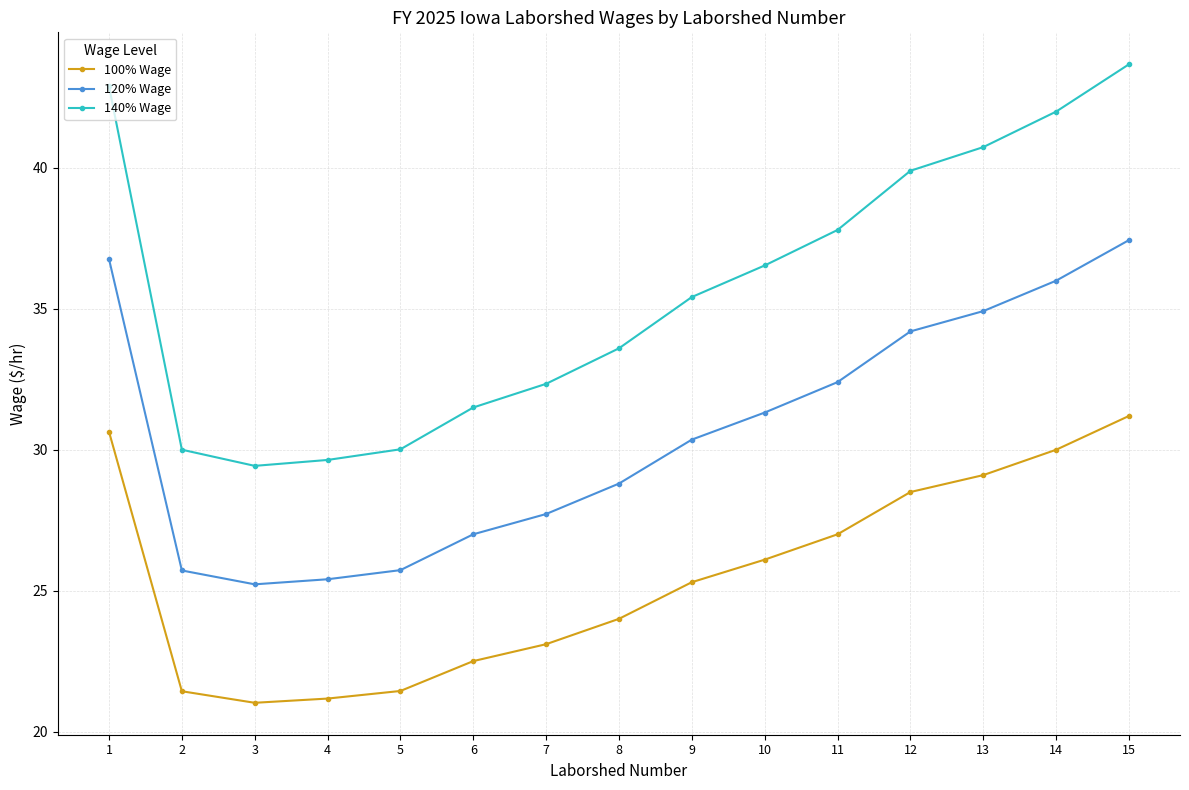

What are all the series names shown in the legend?

100% Wage, 120% Wage, 140% Wage